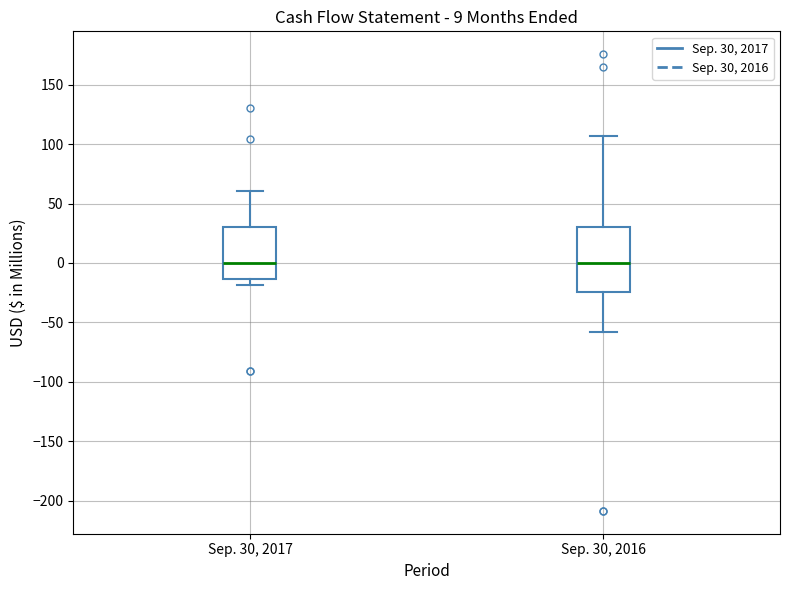

Which box is the tallest, from its lower edge to its upper edge?

Sep. 30, 2016